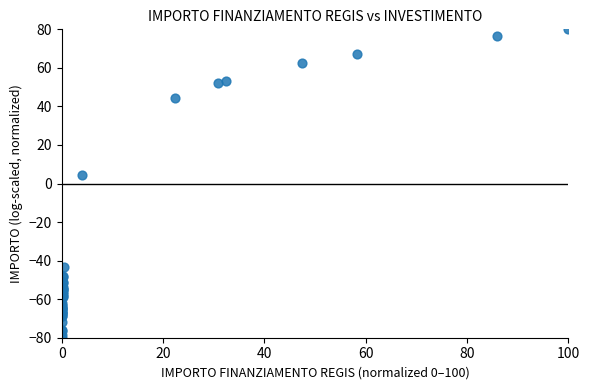

What Y value in the scatter plot is closest to 0?

4.6